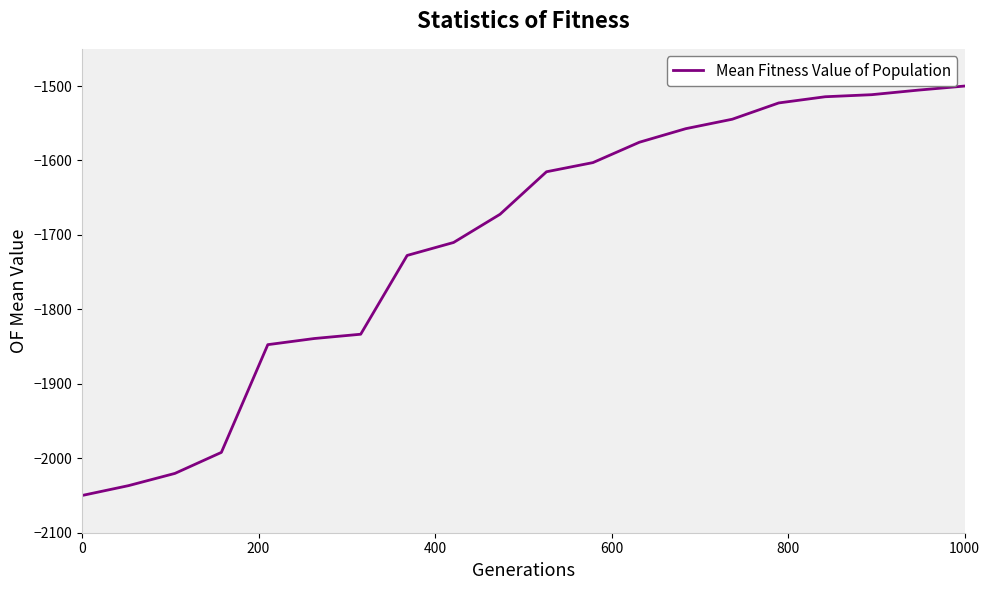

What is the difference between the maximum and minimum values?

550.0